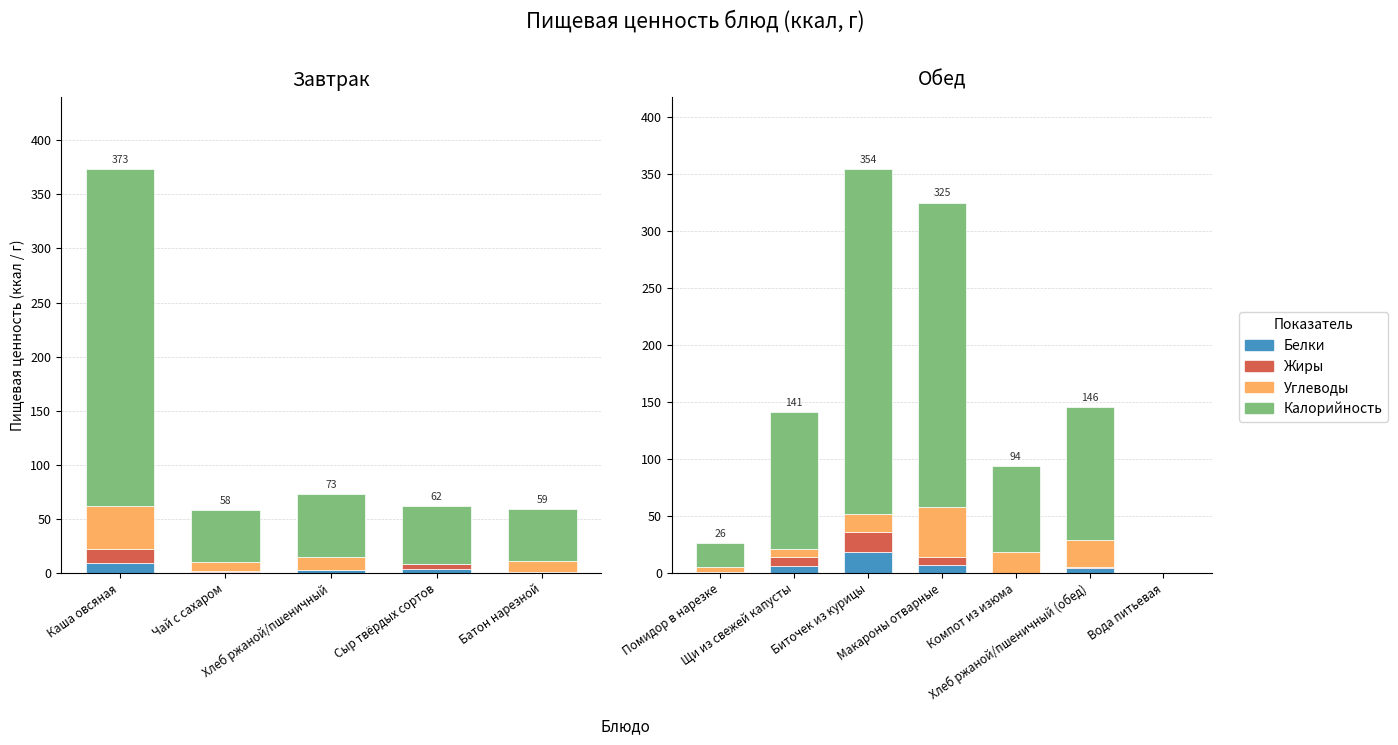

What is the average value of the Жиры series?

5